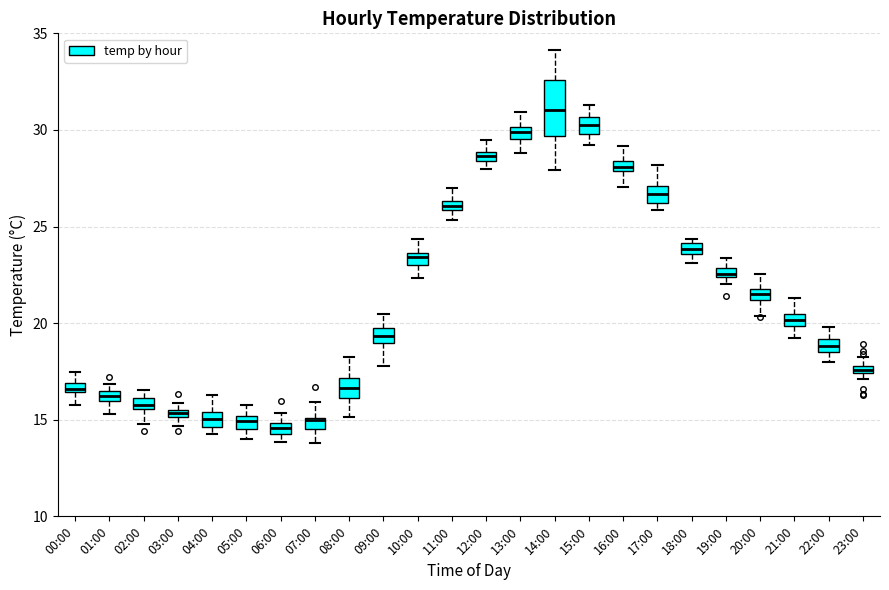

Which box is the tallest, from its lower edge to its upper edge?

14:00